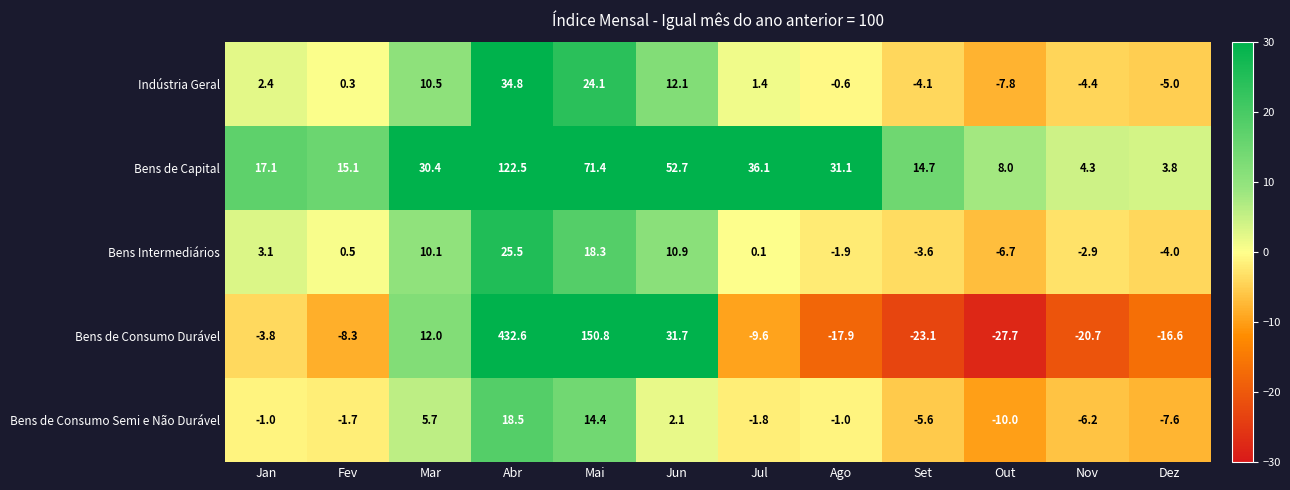

Count the number of categories in the chart.

12